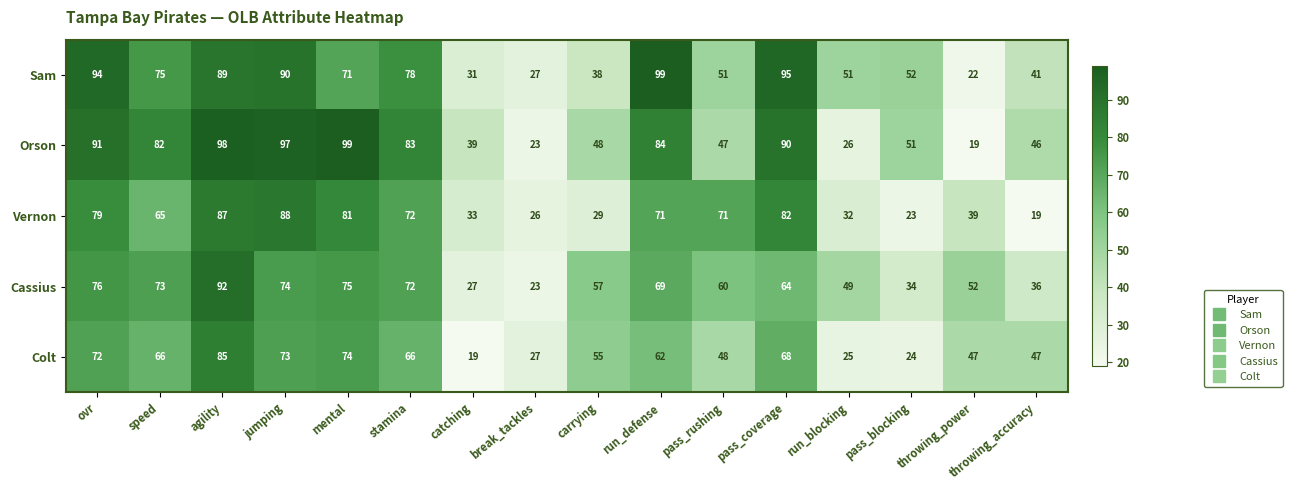

Which series changed the most between carrying and pass_blocking?

Colt